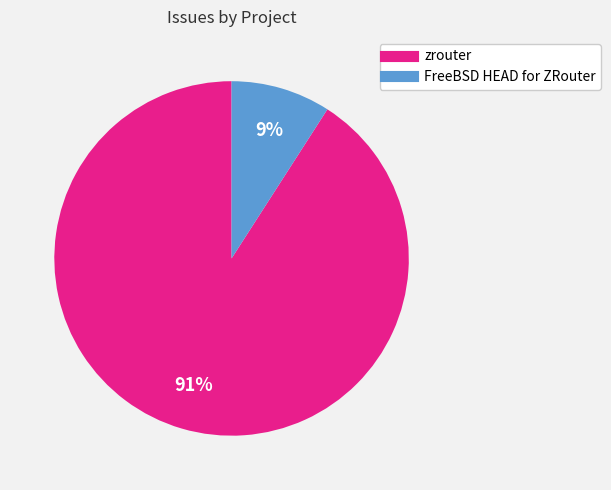

Do FreeBSD HEAD for ZRouter and zrouter together represent more than half of the pie?

Yes